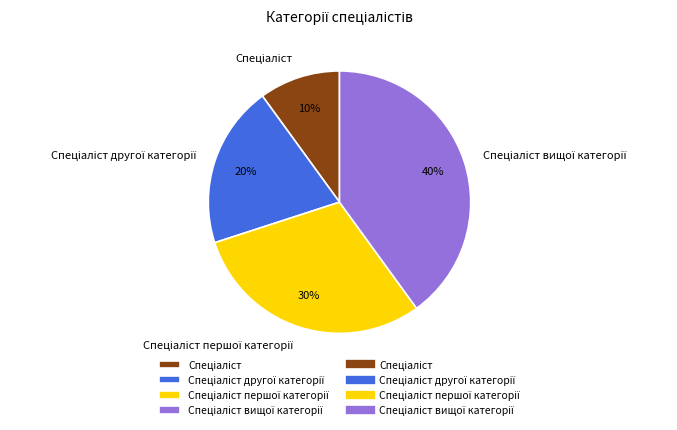

To the nearest percent, what is the difference between the largest and smallest slice percentages?

30%